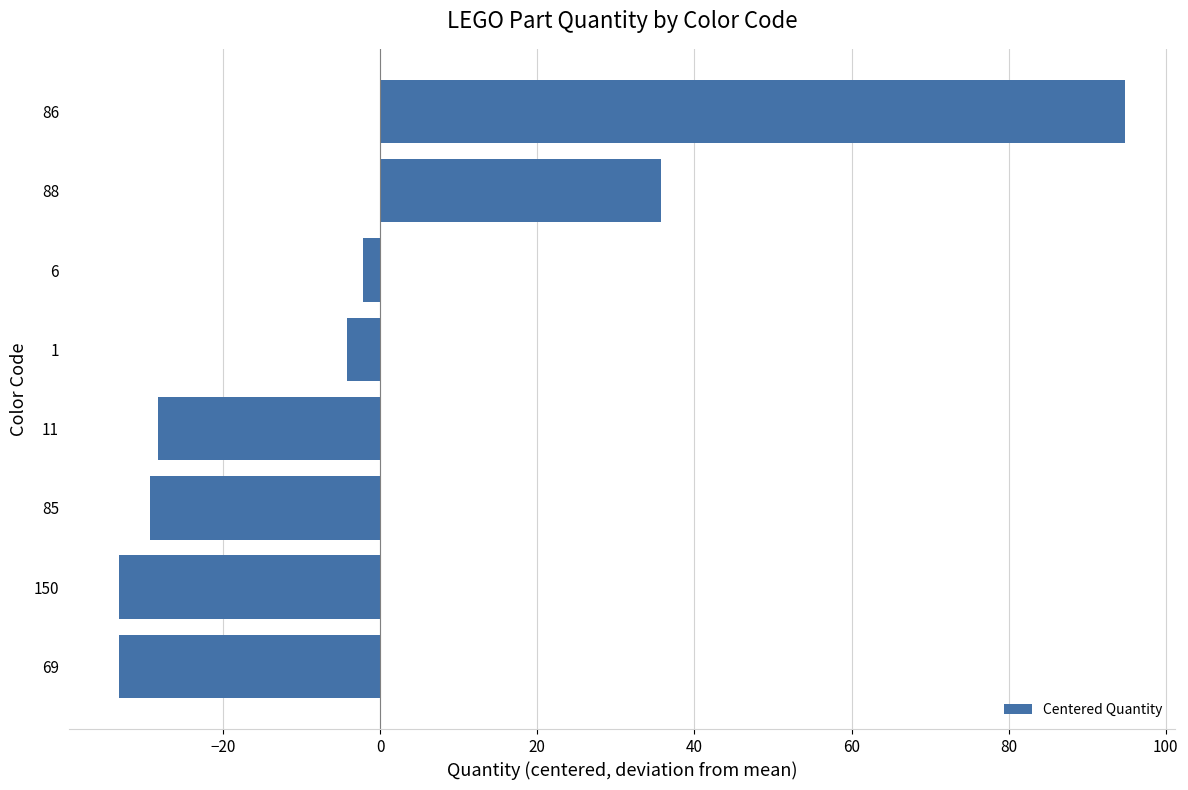

Reading bottom to top, extract all data points from this chart.

-33.2	-33.2	-29.2	-28.2	-4.2	-2.2	35.8	94.8